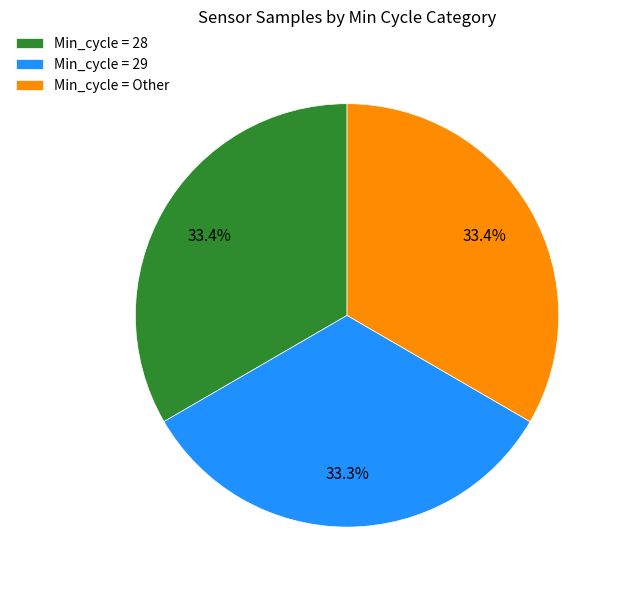

Combined, do Min_cycle = Other and Min_cycle = 28 account for over 50%?

Yes